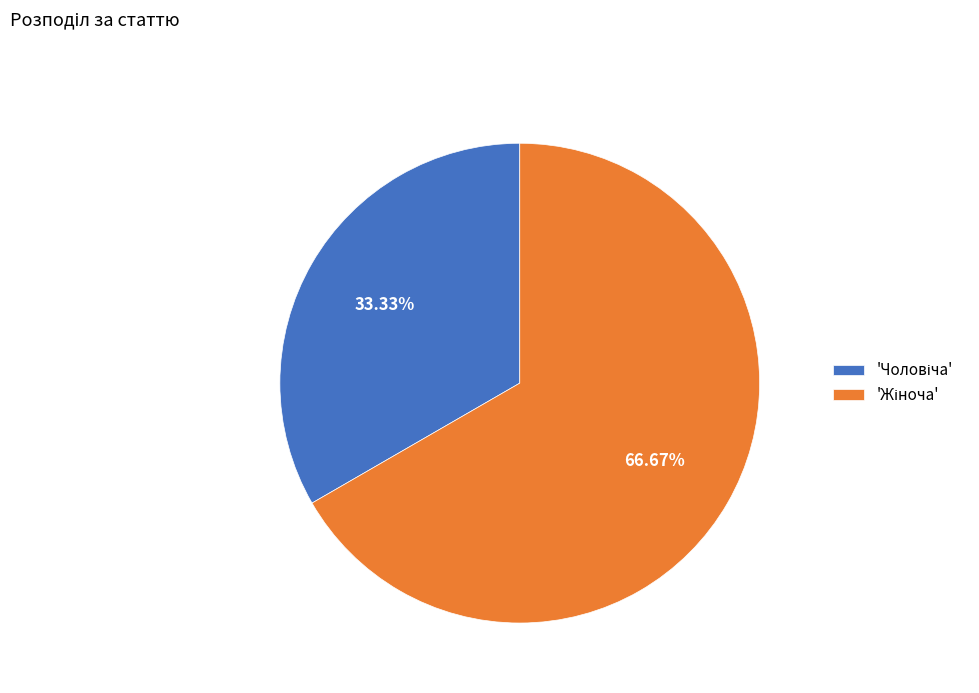

Is there any slice that represents more than half of the pie?

Yes